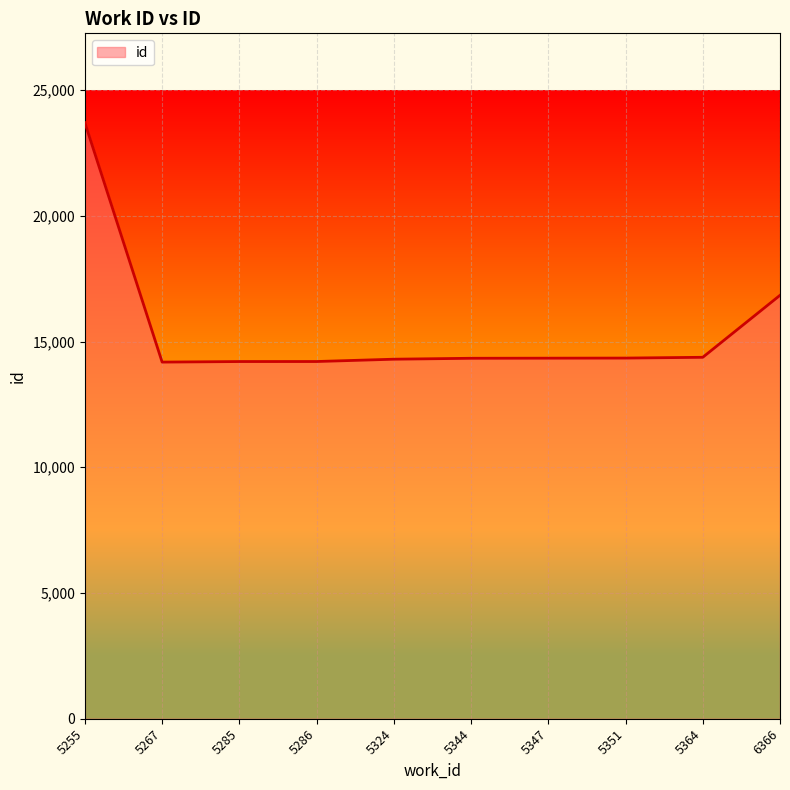

Which category has the highest value across all series?

5255